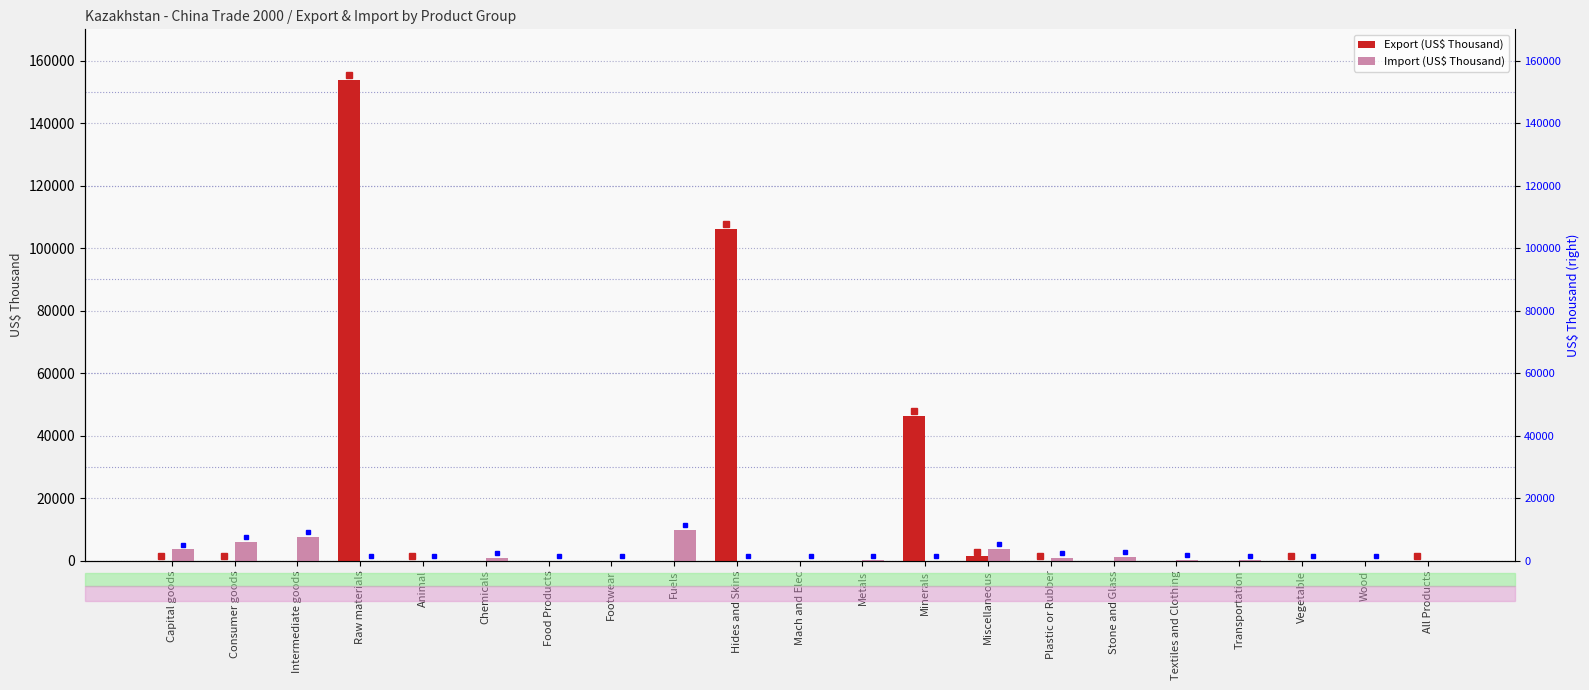

How many groups of bars are there?

21